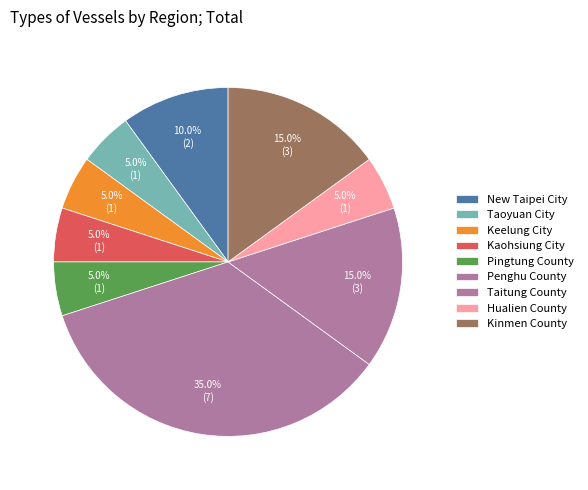

Is there a majority slice in this chart?

No